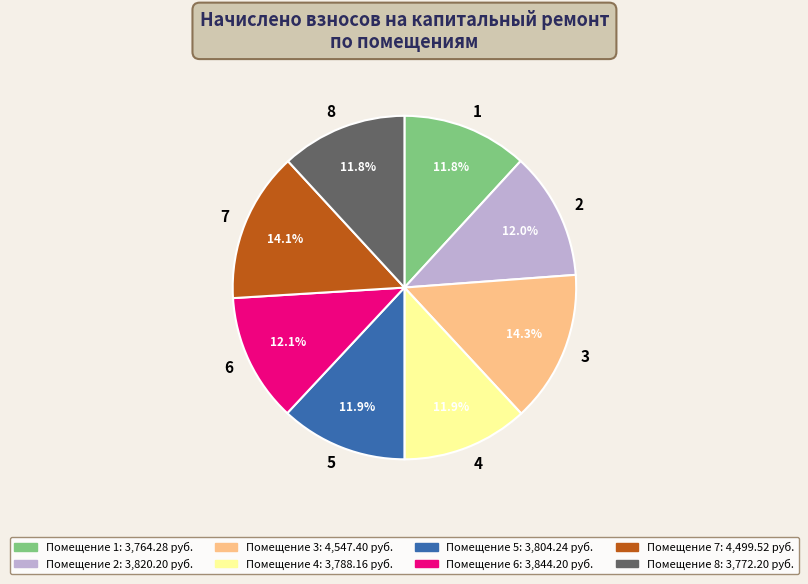

Does any single category account for the majority?

No